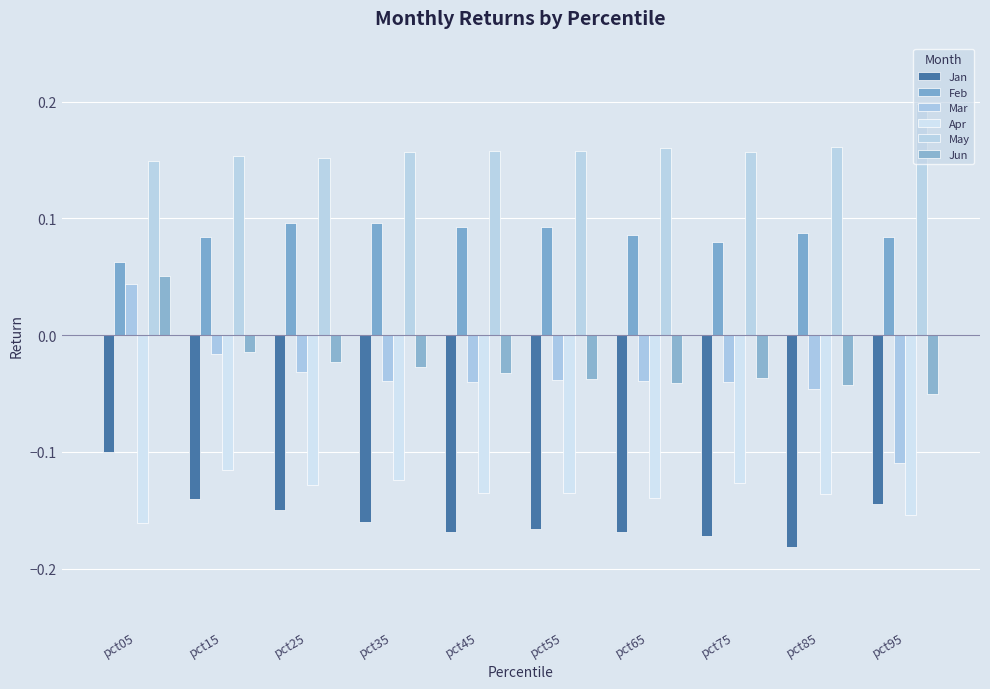

Does the chart contain any negative values?

Yes